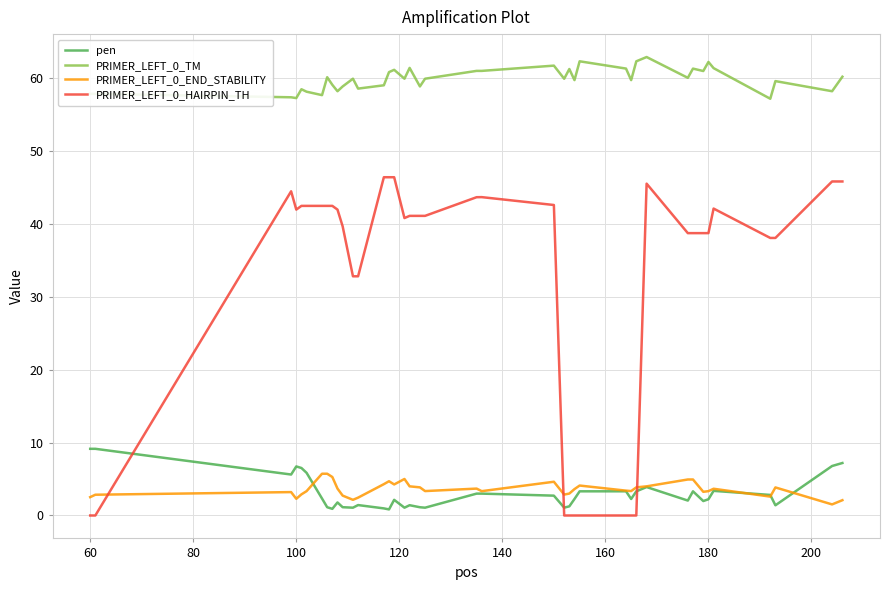

What is the highest value of the PRIMER_LEFT_0_TM series?

62.9